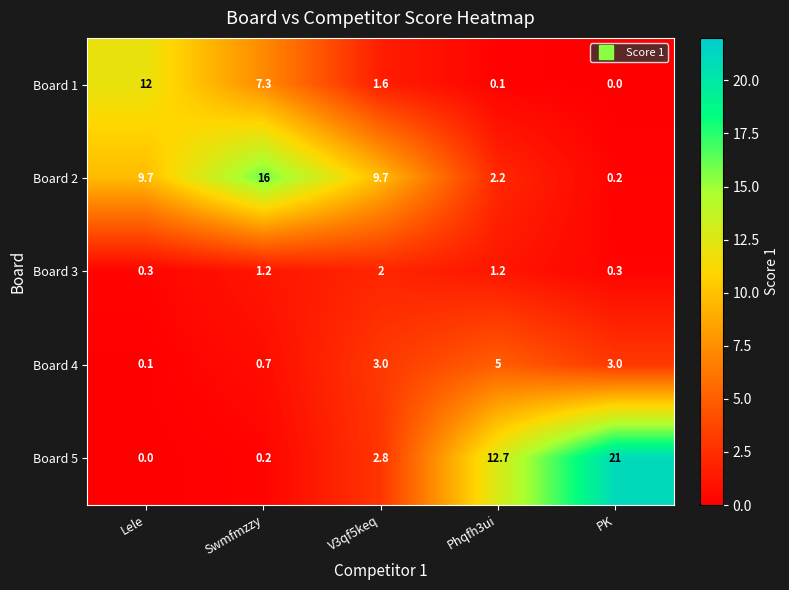

The Board 1 series shows -6.6 at PK. True or false?

False